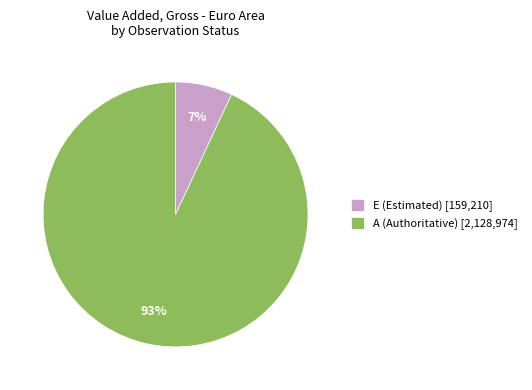

Is there any slice that represents more than half of the pie?

Yes